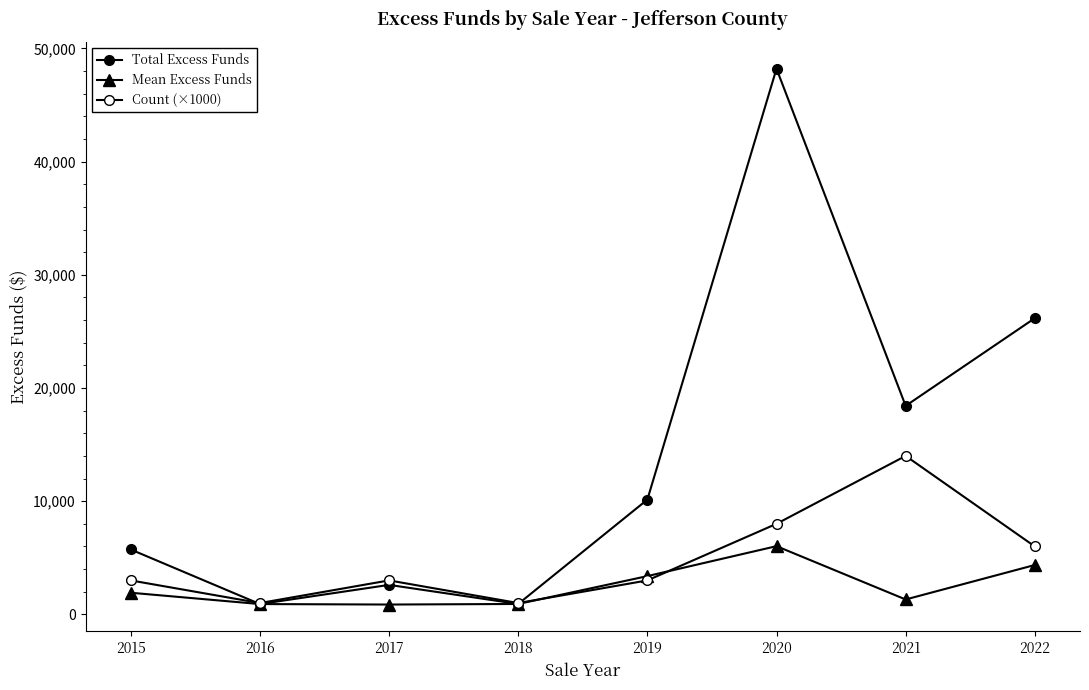

True or false: Count (×1000) and Total Excess Funds intersect in this chart.

True